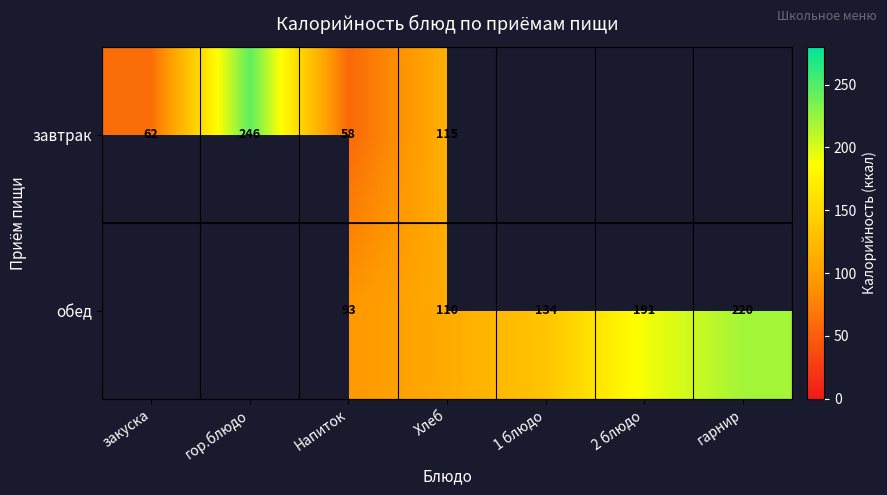

Rank the series at Напиток from highest to lowest value.

обед, завтрак